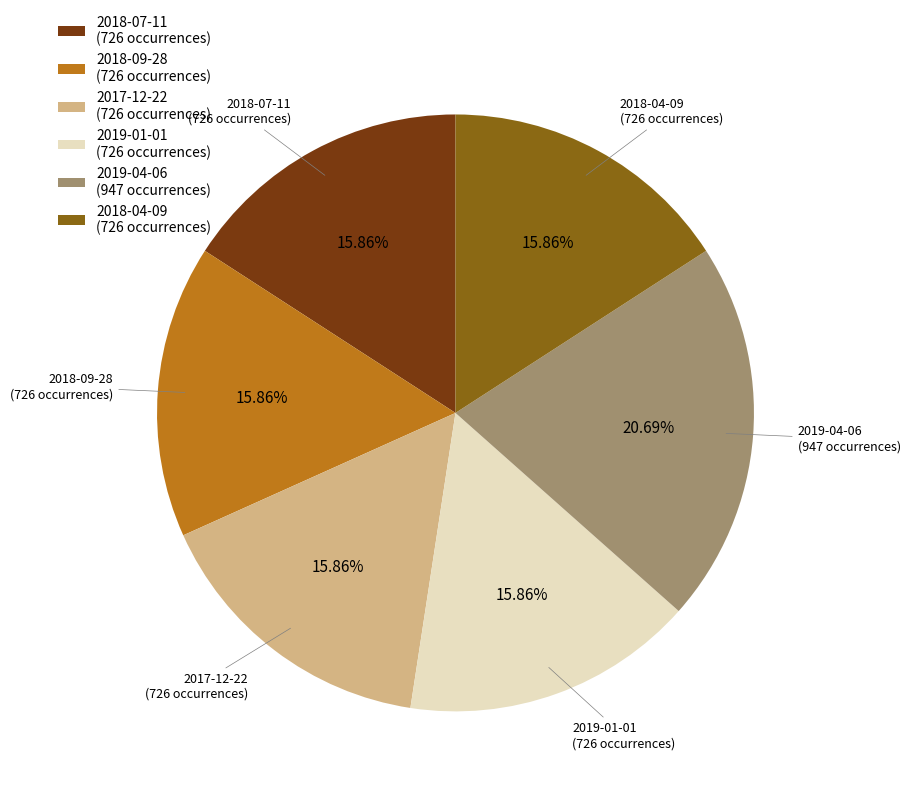

To the nearest percent, what is the combined percentage of 2019-01-01 and 2018-09-28?

32%